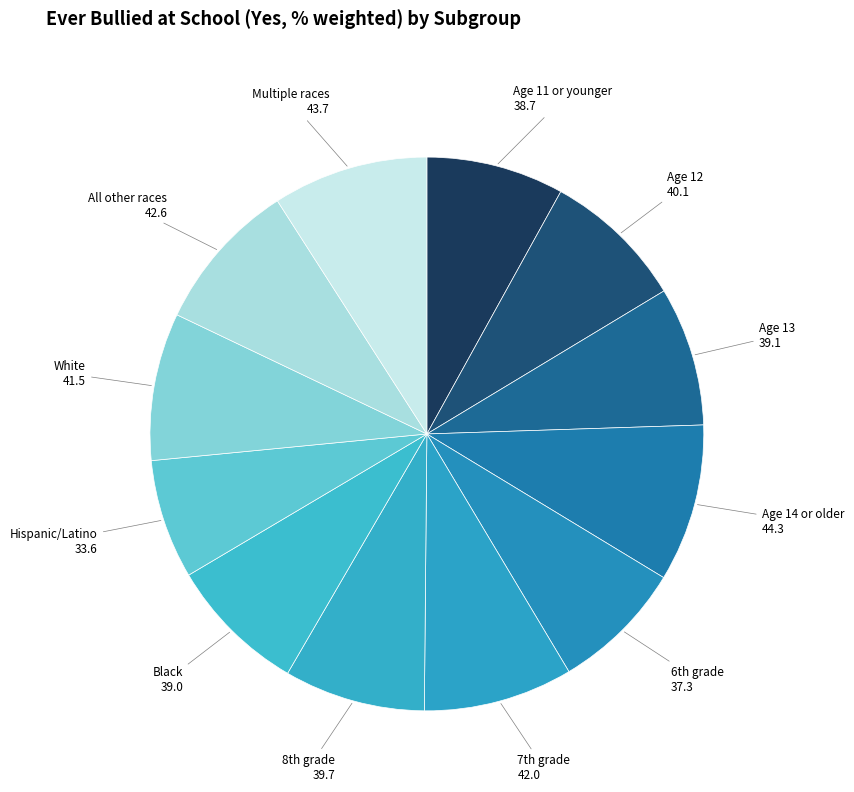

How many slices are in this pie chart?

12